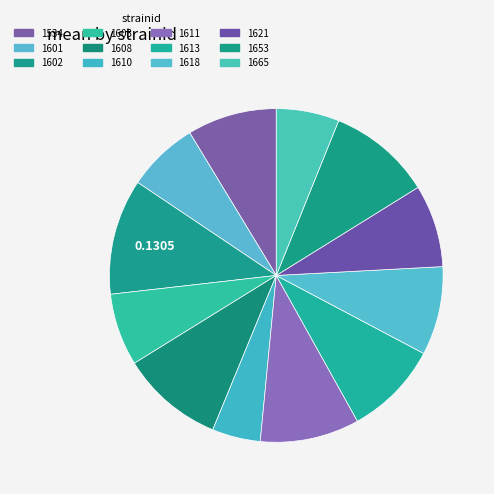

To the nearest percent, what portion does 1618 represent?

9%